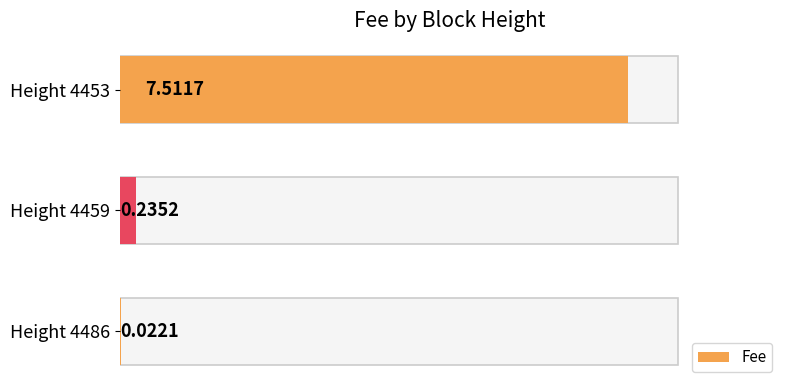

What is the maximum value shown in the chart?

7.5